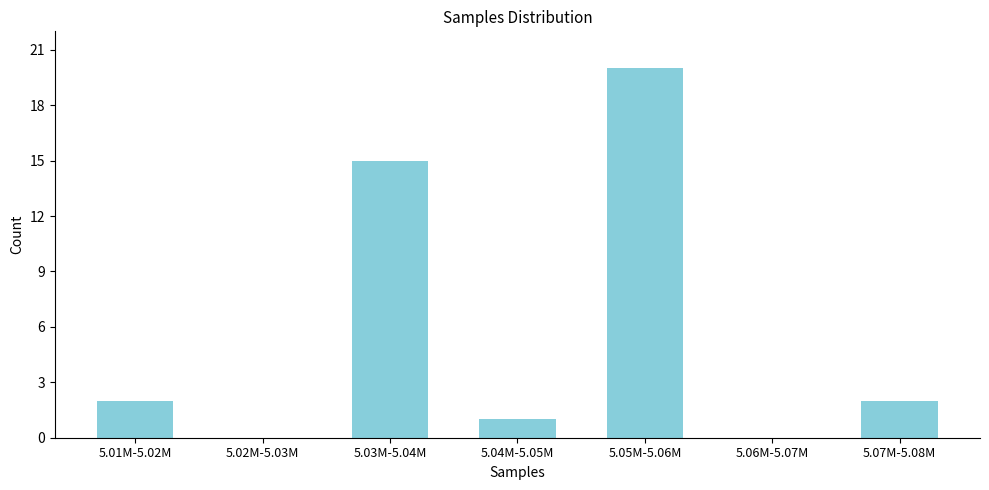

Reading right to left, what are all the values shown in this chart?

5.07M-5.08M=2	5.06M-5.07M=0	5.05M-5.06M=20	5.04M-5.05M=1	5.03M-5.04M=15	5.02M-5.03M=0	5.01M-5.02M=2